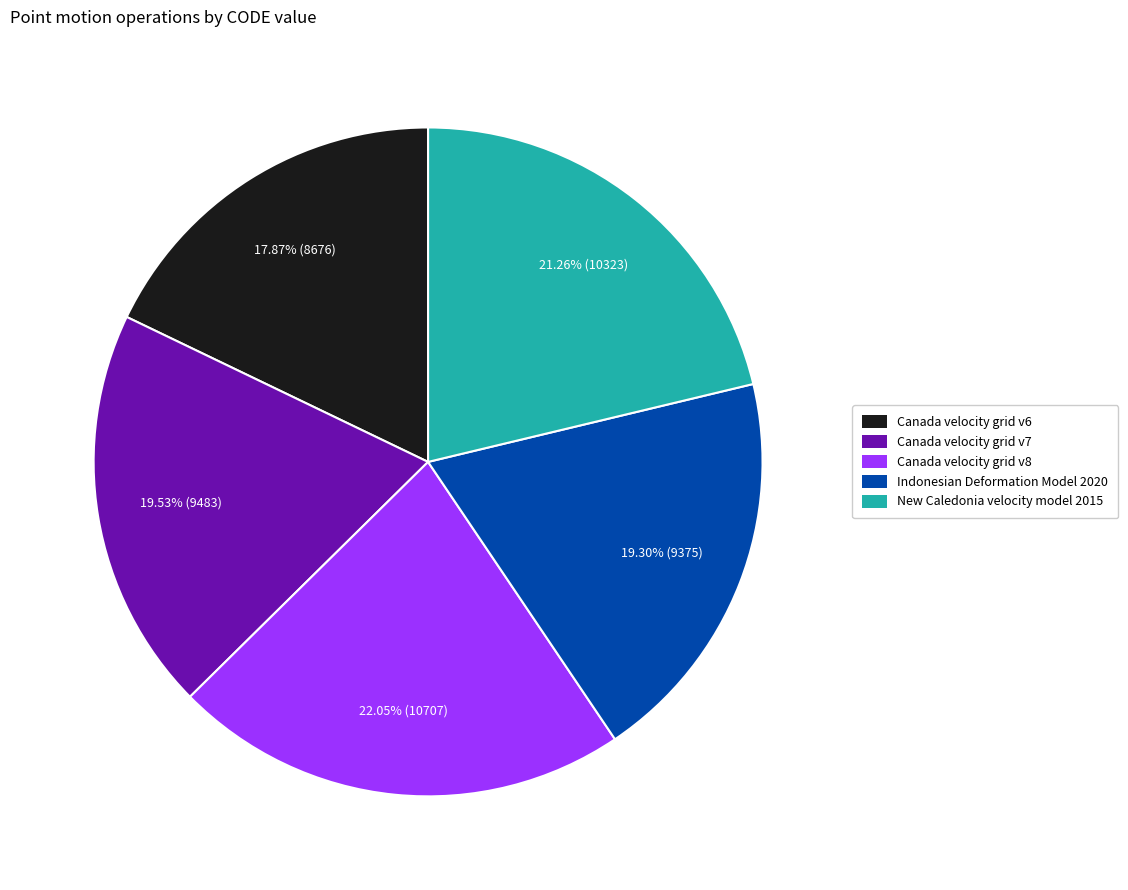

Does any single category account for the majority?

No